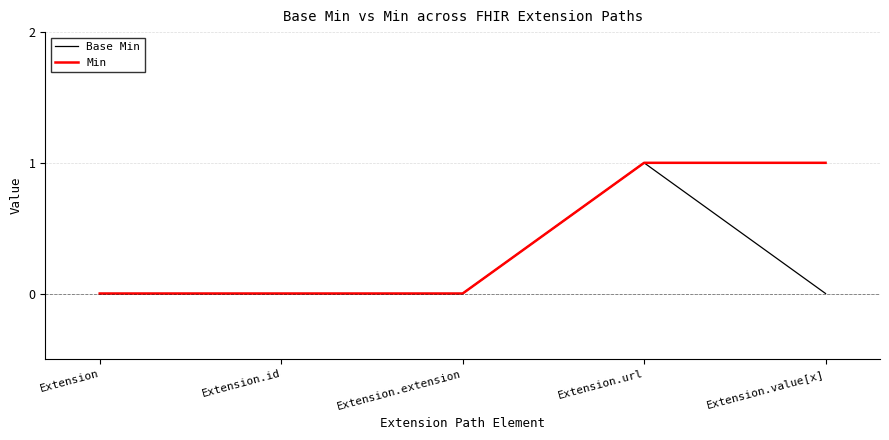

List the series in order of their overall mean, highest first.

Min, Base Min